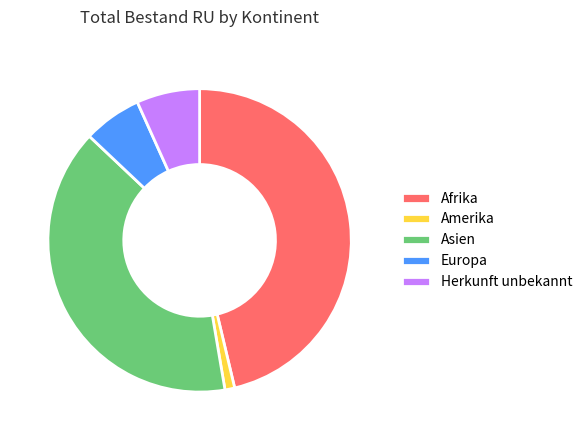

Count the number of slices in the pie.

5